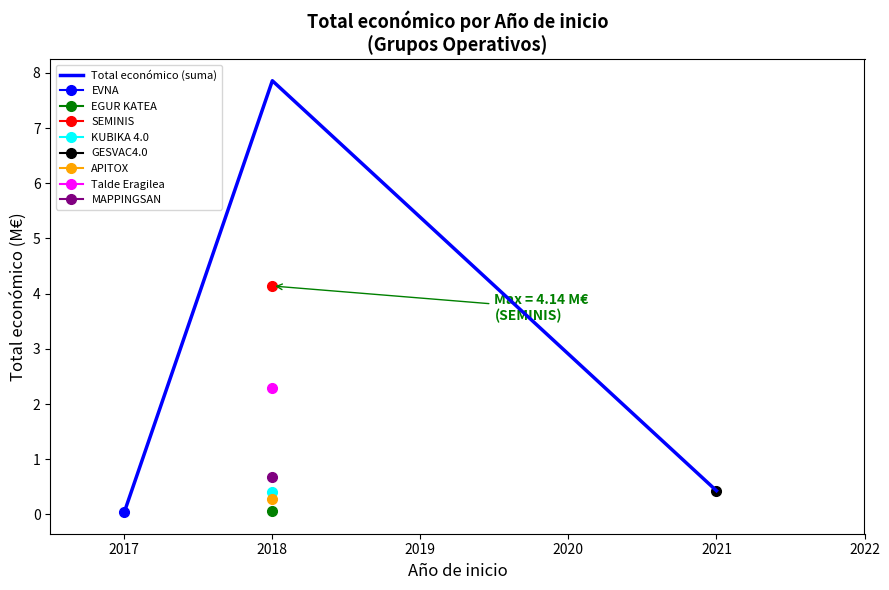

List the labels in order of Total económico (suma) value, smallest first.

2017, 2021, 2018